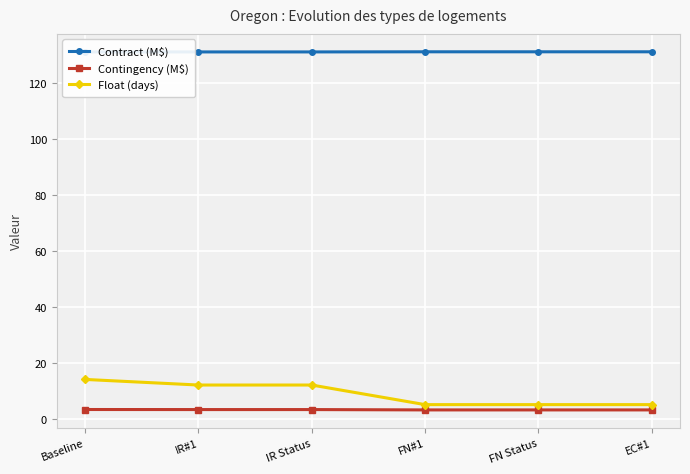

How many lines are shown in the chart?

3